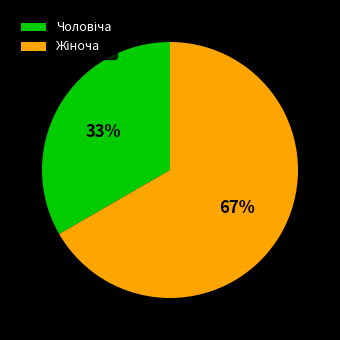

Is it true that Чоловіча is 33% of the pie?

True